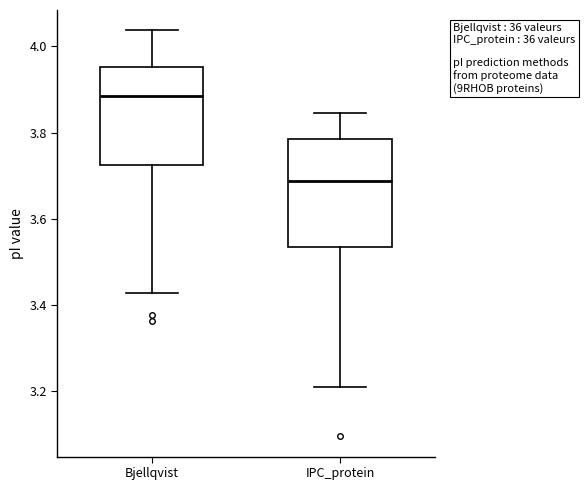

Where is the upper edge of the box for IPC_protein on the y-axis? The values are not printed on the chart, so give them approximately, as read against the axis.

3.78